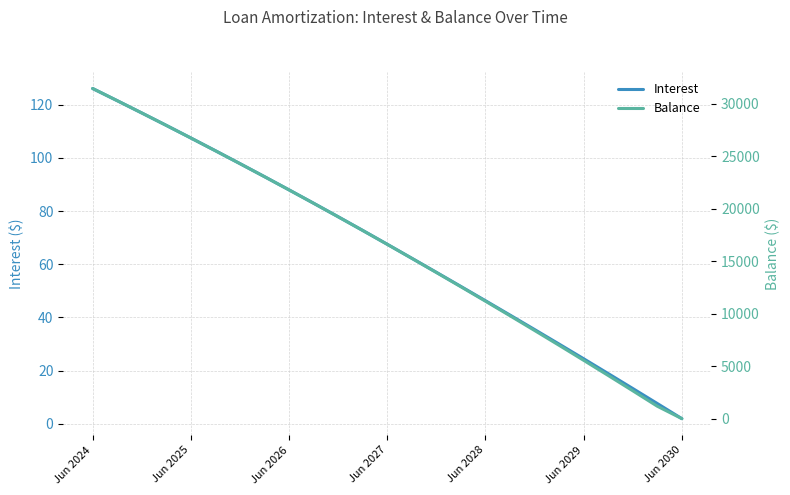

Reading left to right, transcribe all the data shown in this chart.

Interest: 126.1	121.5	116.9	112.2	107.5	102.7	97.8	92.9	88.0	82.9	77.8	72.7	67.5	62.2	57.0	51.6	46.3	40.9	35.4	30.0	24.4	18.9	13.3	7.6	1.9
Balance: 31464.0	30305.0	29133.0	27947.0	26746.0	25531.0	24302.0	23058.0	21799.0	20525.0	19236.0	17931.0	16611.0	15276.0	13928.0	12567.0	11193.0	9805.0	8403.0	6988.0	5558.0	4114.0	2656.0	1183.0	0.0